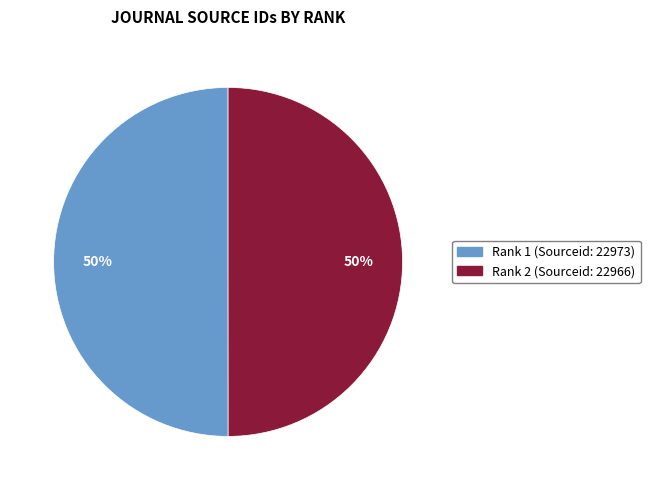

To the nearest percent, what is the average slice percentage?

50%